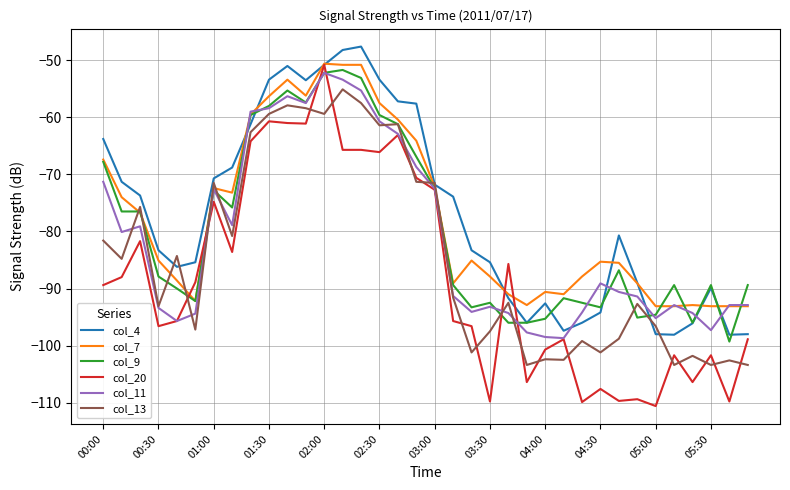

What is the minimum value shown in the chart?

-110.6